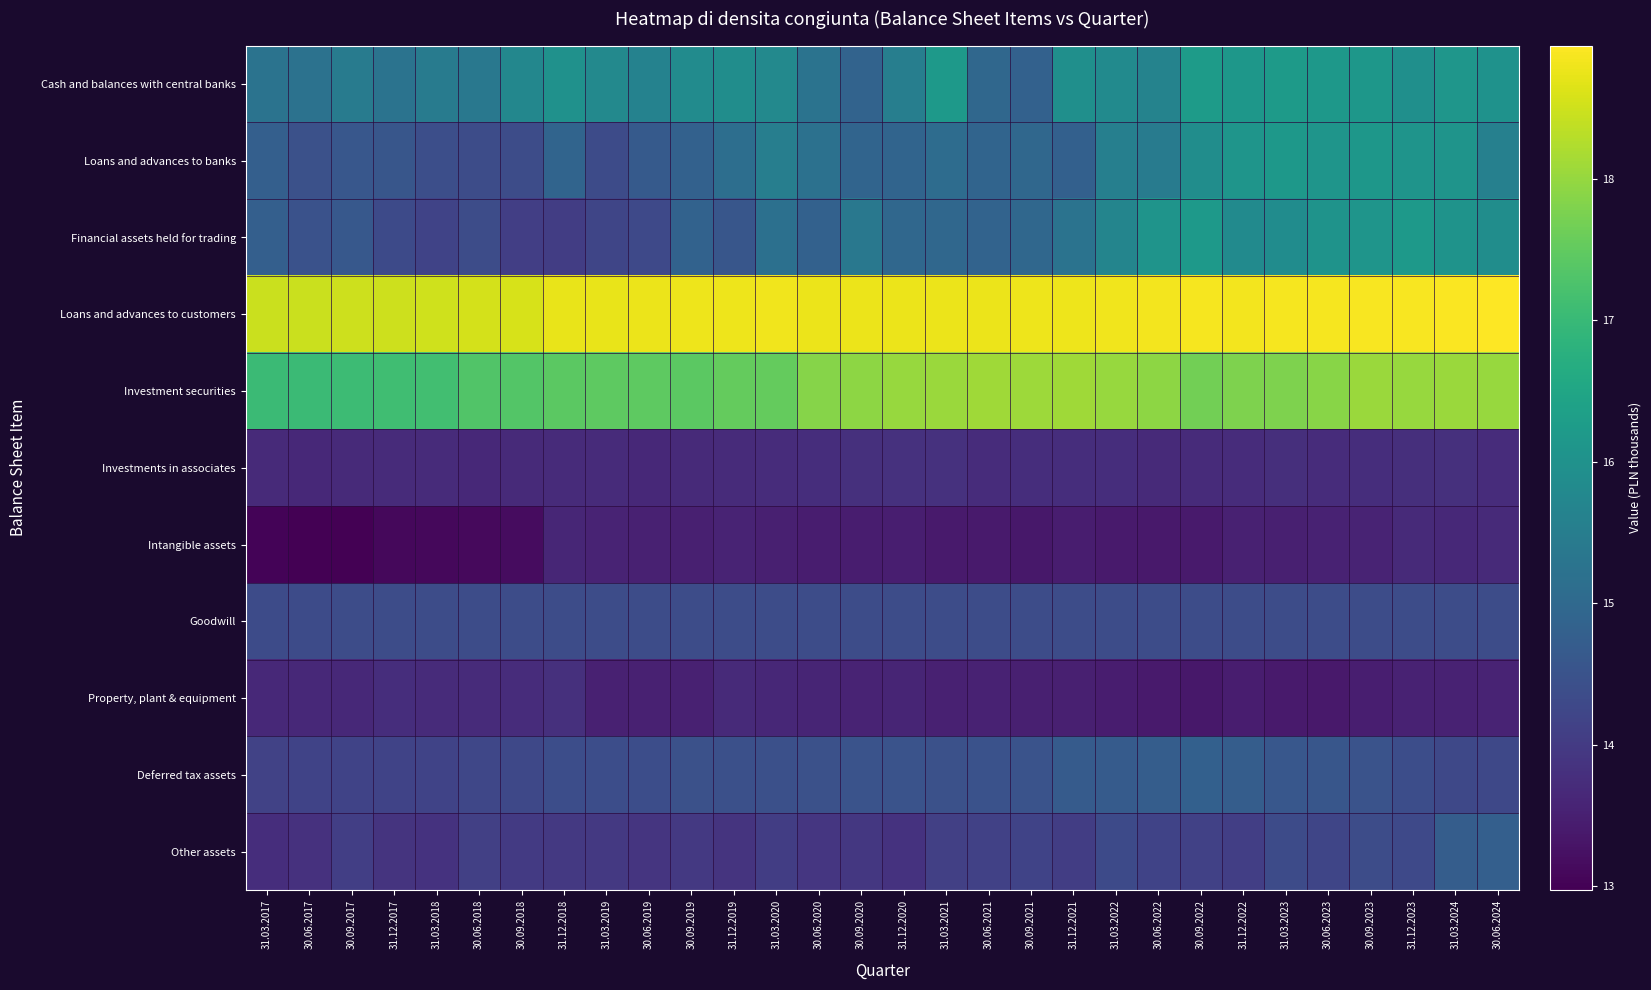

At which category is the sum across all series the highest?

31.03.2024